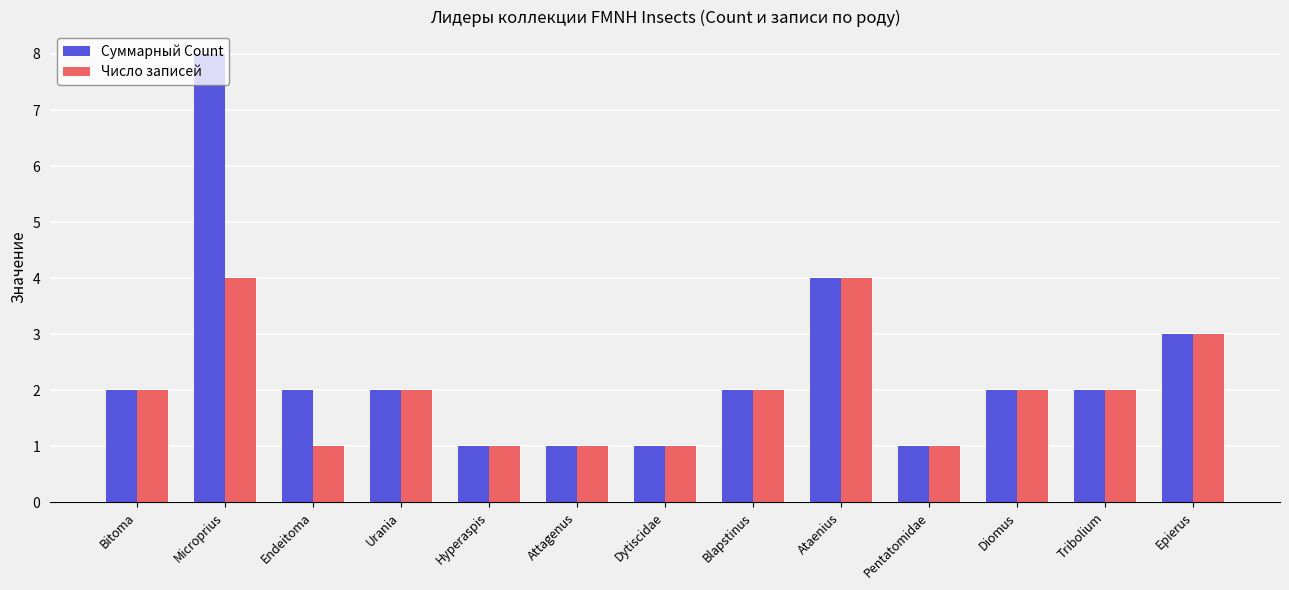

Reading left to right, what are all the values shown in this chart?

Суммарный Count: Bitoma=2	Microprius=8	Endeitoma=2	Urania=2	Hyperaspis=1	Attagenus=1	Dytiscidae=1	Blapstinus=2	Ataenius=4	Pentatomidae=1	Diomus=2	Tribolium=2	Epierus=3
Число записей: Bitoma=2	Microprius=4	Endeitoma=1	Urania=2	Hyperaspis=1	Attagenus=1	Dytiscidae=1	Blapstinus=2	Ataenius=4	Pentatomidae=1	Diomus=2	Tribolium=2	Epierus=3